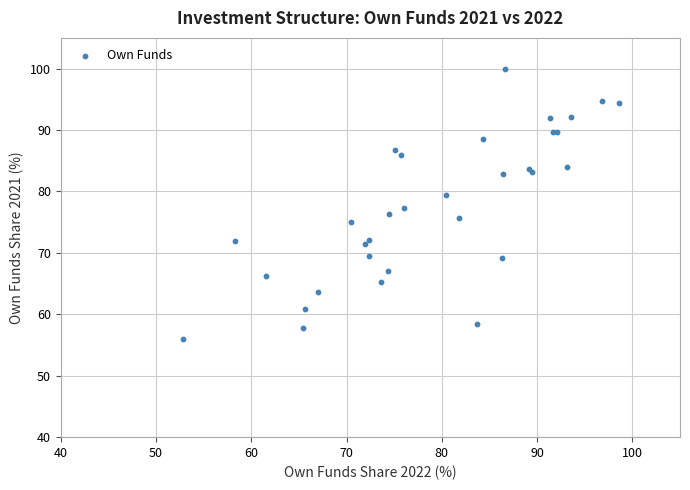

What Y value in the scatter plot is closest to 78?

77.3